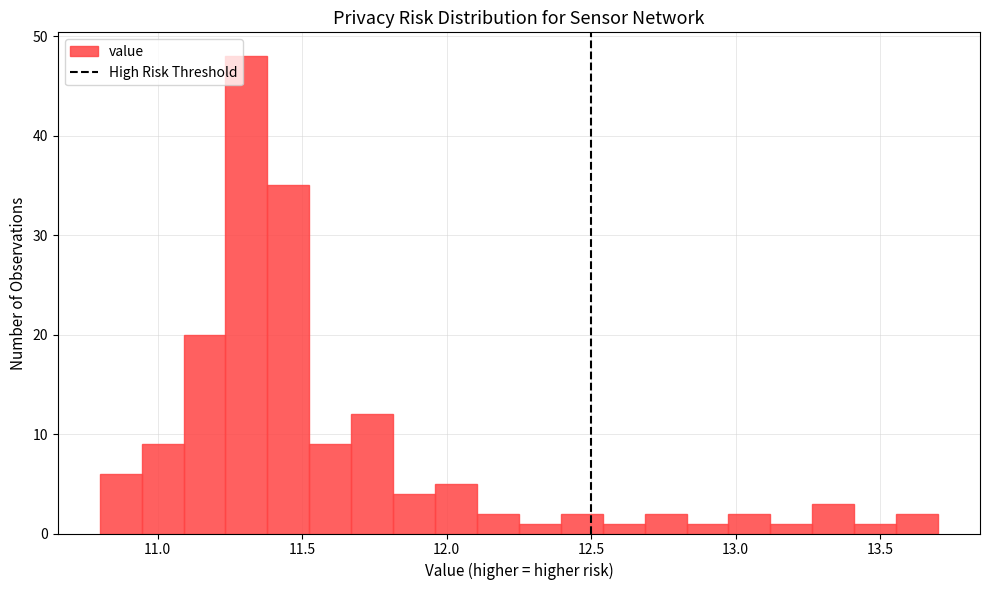

Around what value on the x-axis is the tallest bar? Give the approximate position of its centre, as read against the axis.

11.30